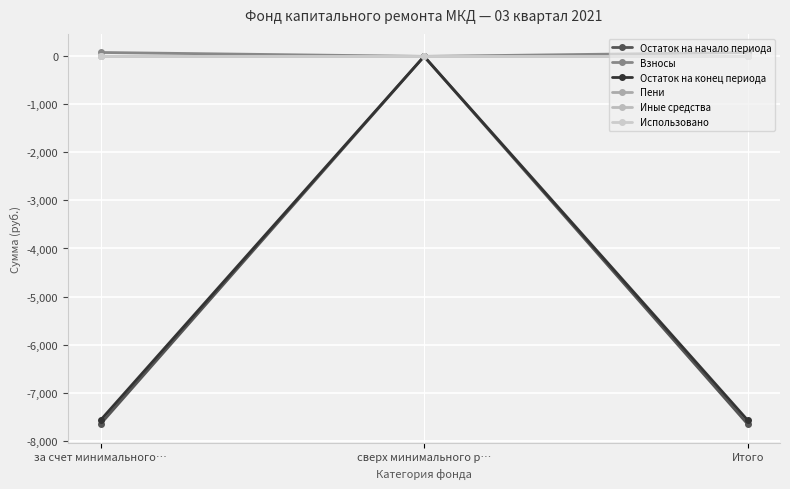

Is this an area chart (filled region under the line)?

No